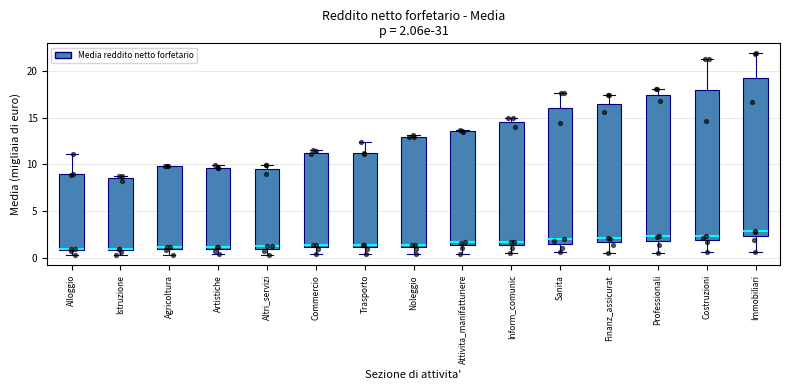

Comparing the boxes themselves (not the whiskers), which one is the tallest?

Immobiliari